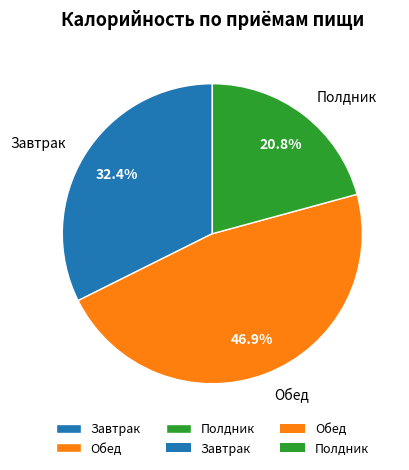

Which slice is the smallest?

Полдник